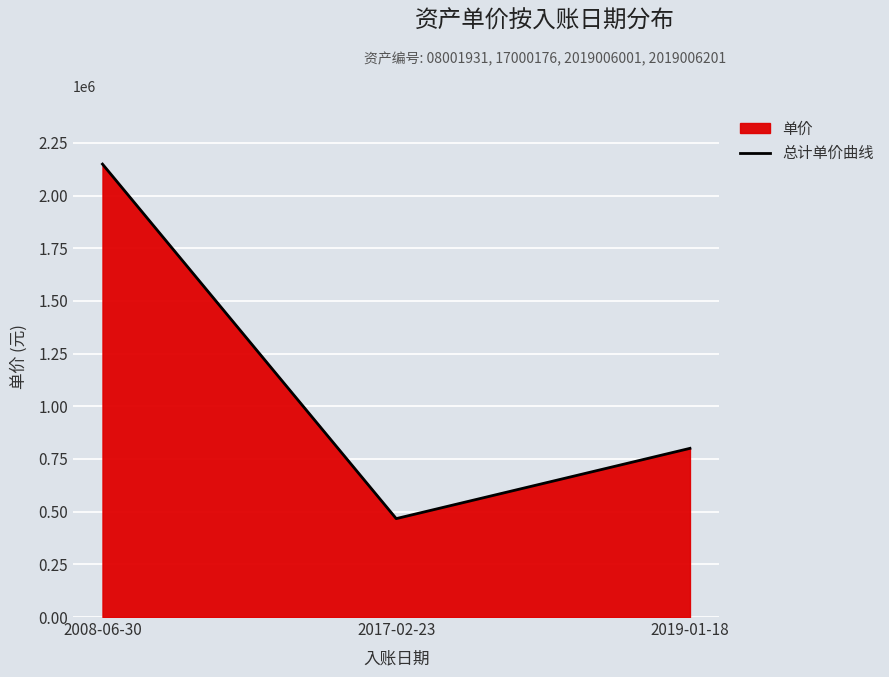

The value at 2019-01-18 is 538607. True or false?

False